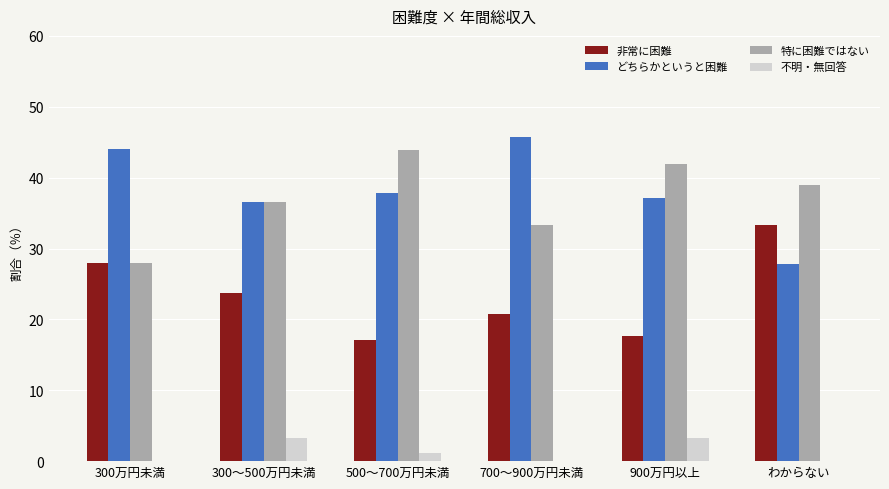

What is the average value of the 不明・無回答 series?

1.3